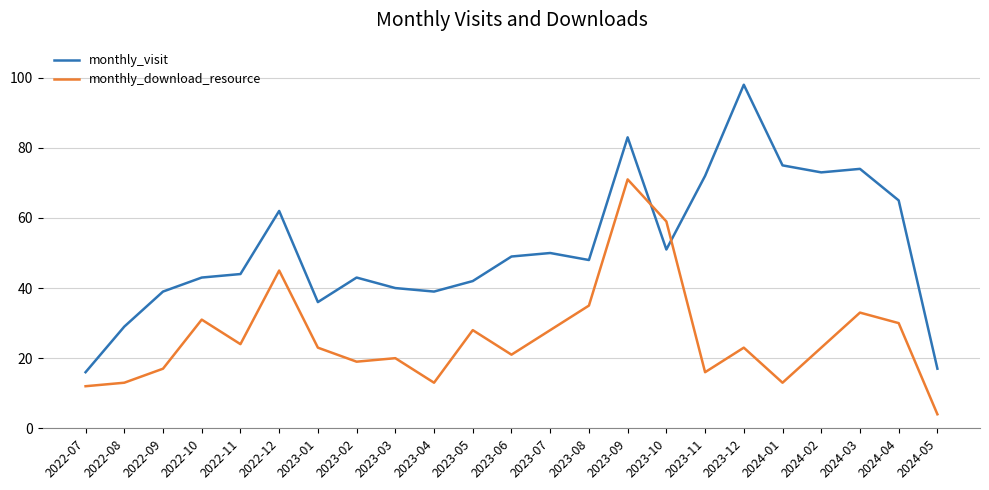

Between 2022-10 and 2023-05, which series saw the biggest shift?

monthly_download_resource